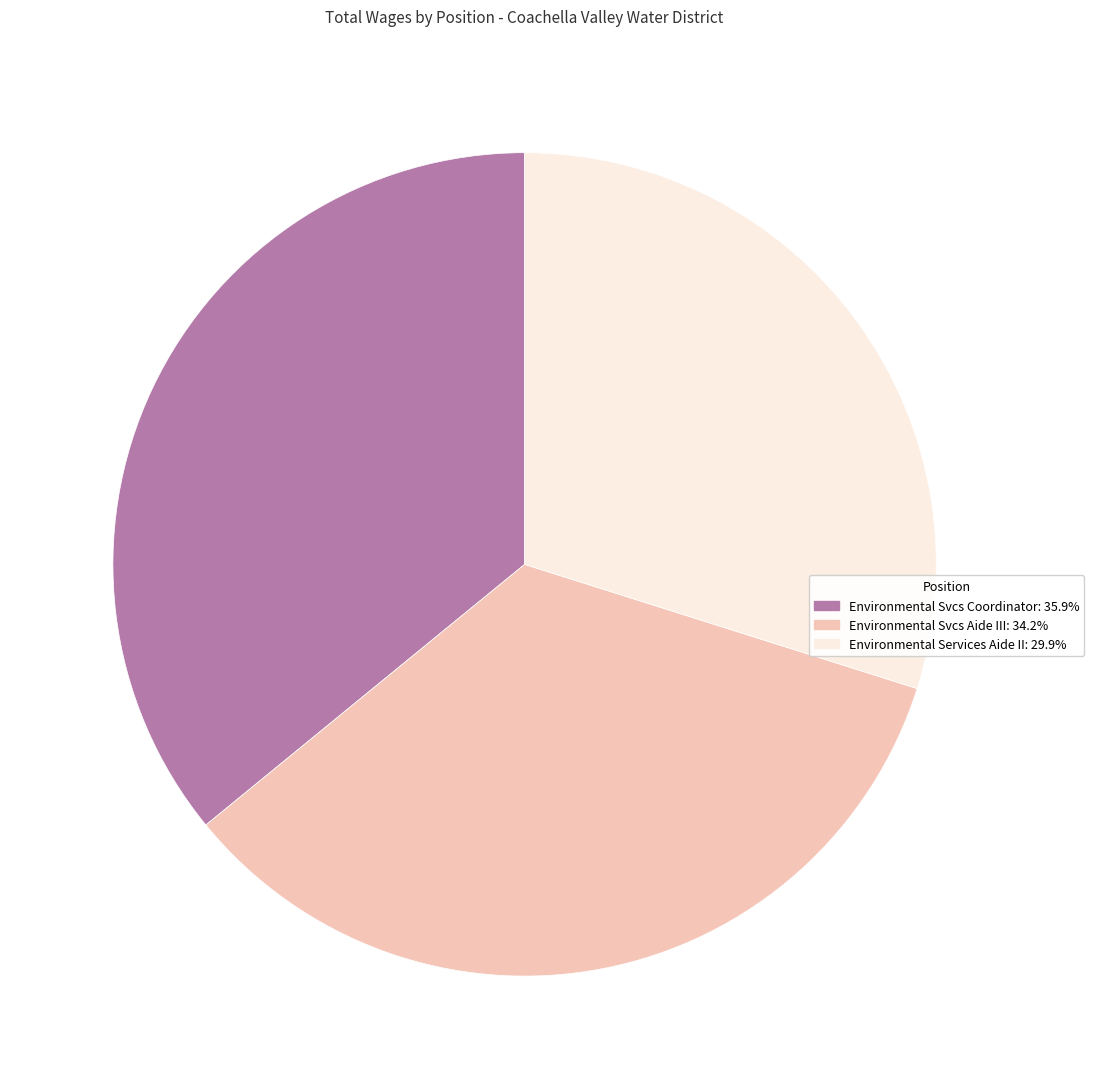

Do Environmental Svcs Aide III and Environmental Services Aide II together represent more than half of the pie?

Yes